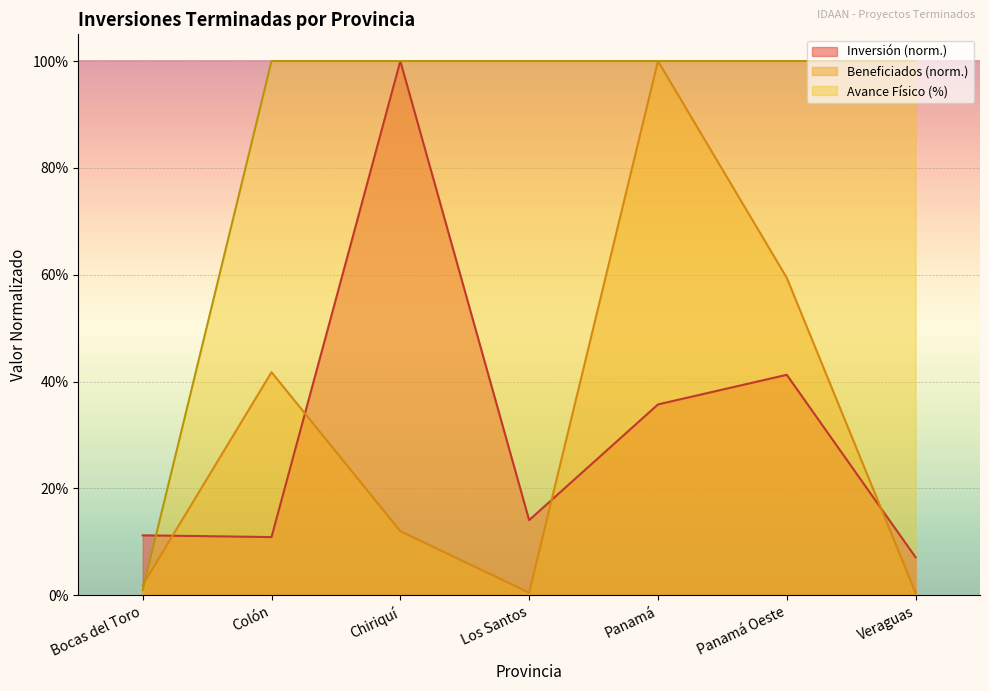

Which category has the lowest value in the Inversión (Balboas) series?

Veraguas